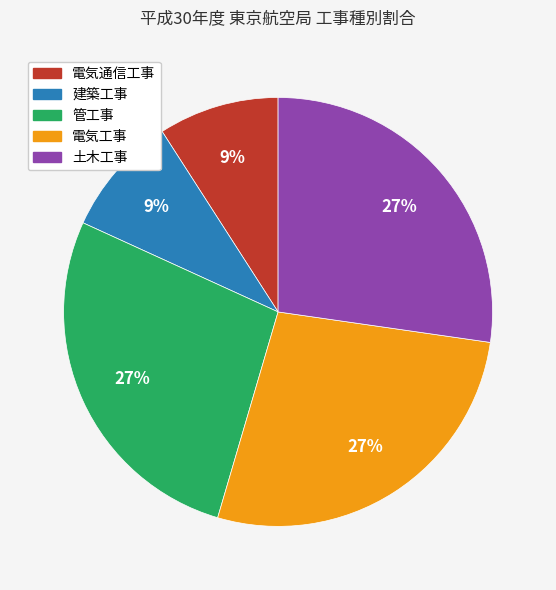

Does 電気通信工事 account for over 50% of the chart?

No